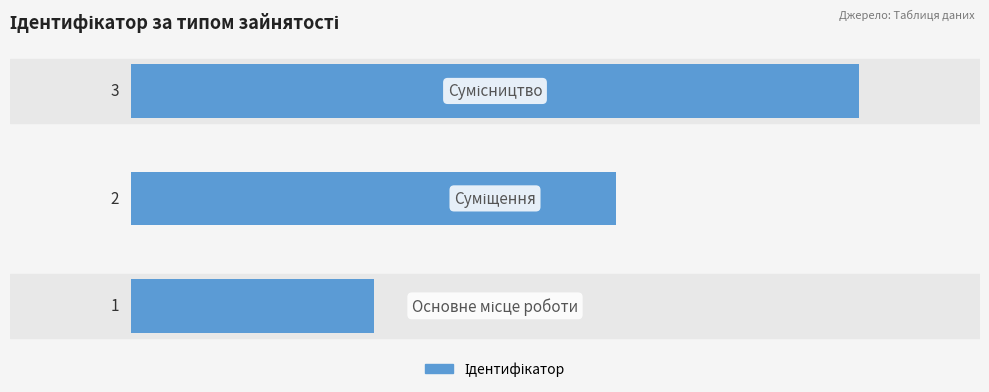

What is the sum of all values?

6